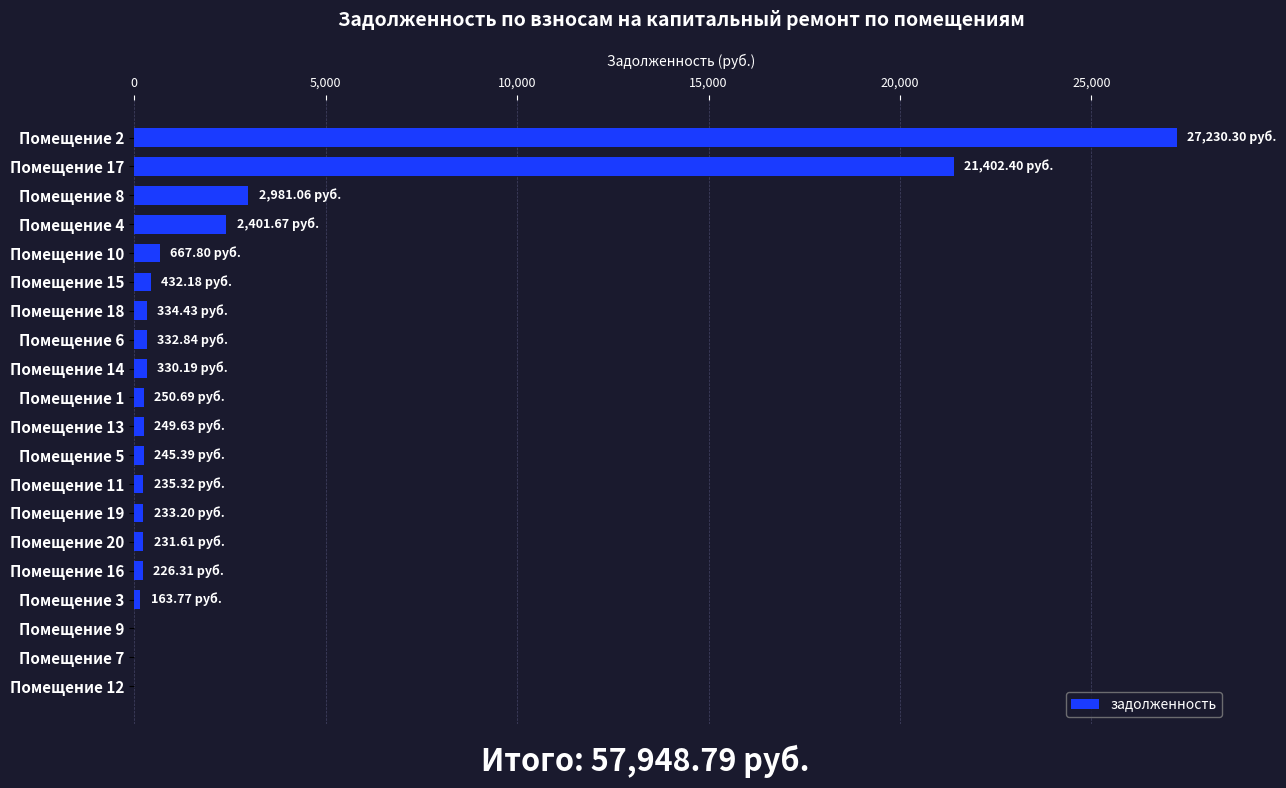

What is the sum of all values?

57948.8